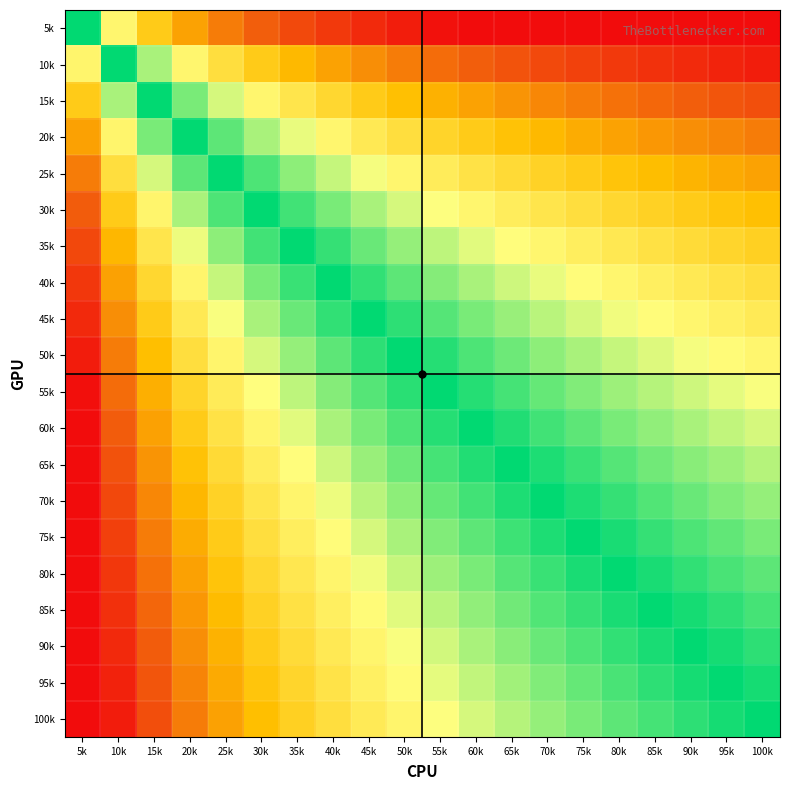

Which label corresponds to the smallest value in the chart?

100k